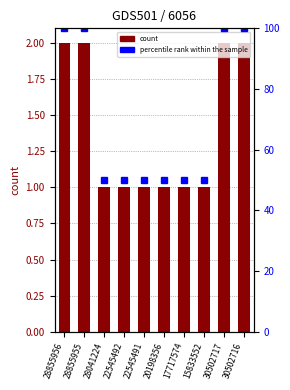

What is the value of the percentile rank within the sample bar at the 2nd from the left?

100